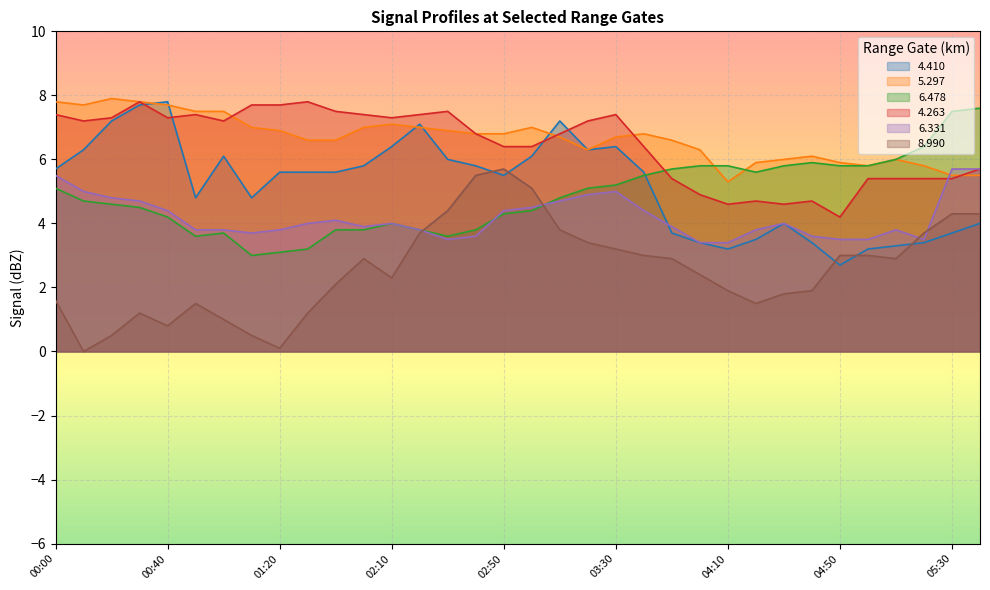

Where do 6.331 and 4.263 first cross each other?

05:20 and 05:30